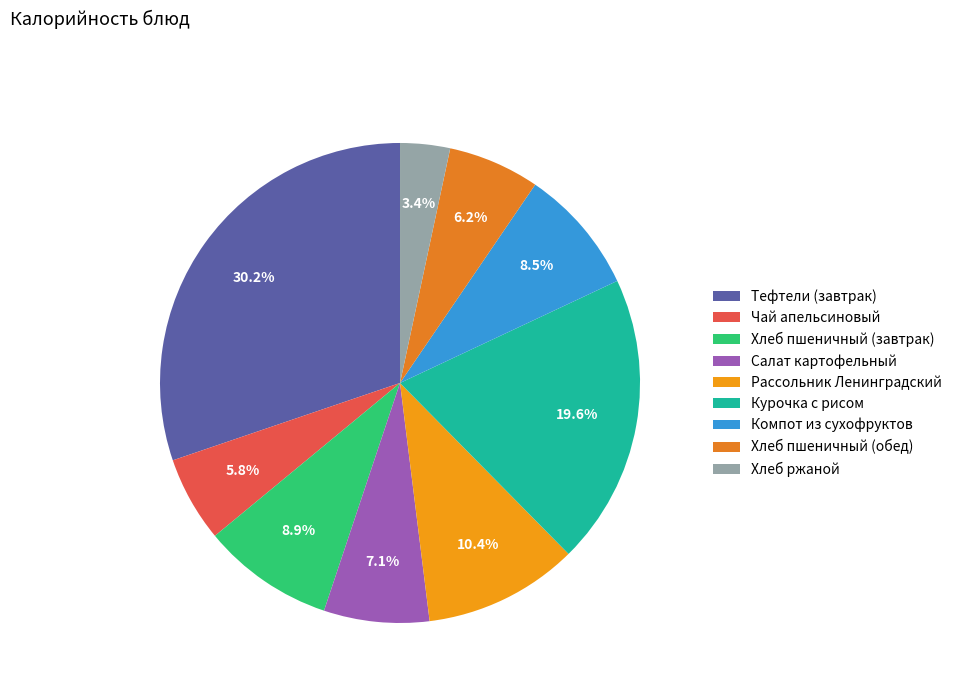

Count the number of slices in the pie.

9